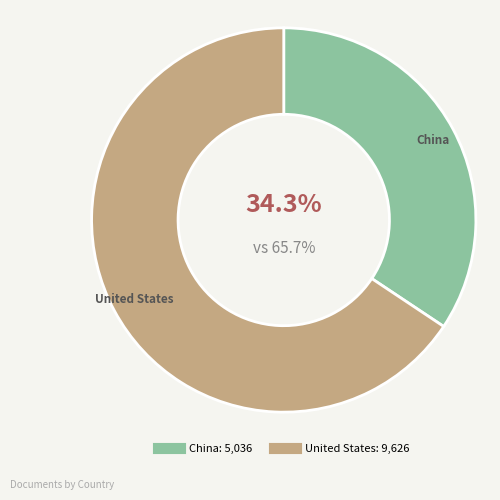

What percentage is the China slice, to the nearest percent?

34%